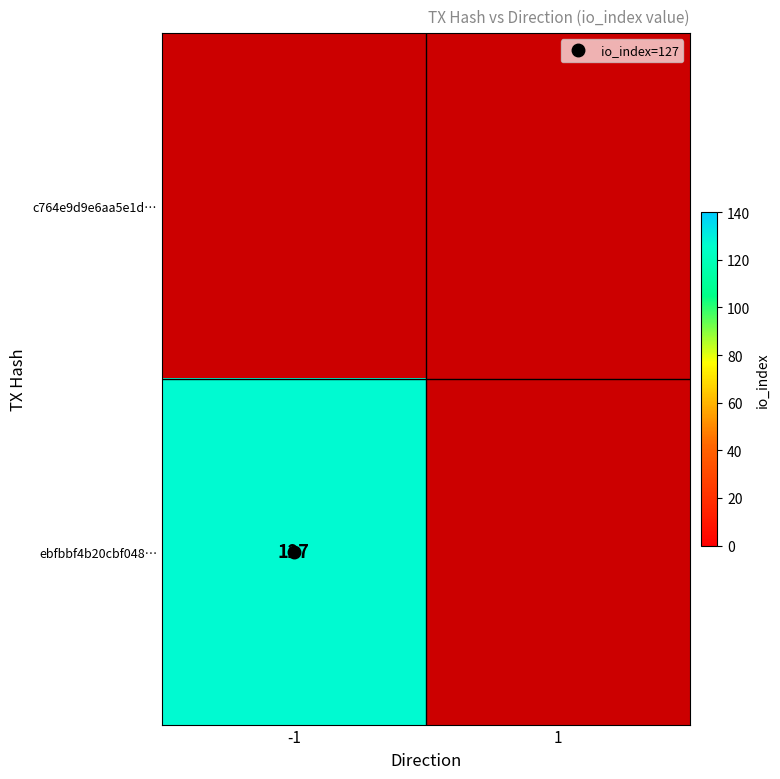

Is the value of ebfbbf4b20cbf048… at 1 greater than the value of c764e9d9e6aa5e1d… at -1?

No